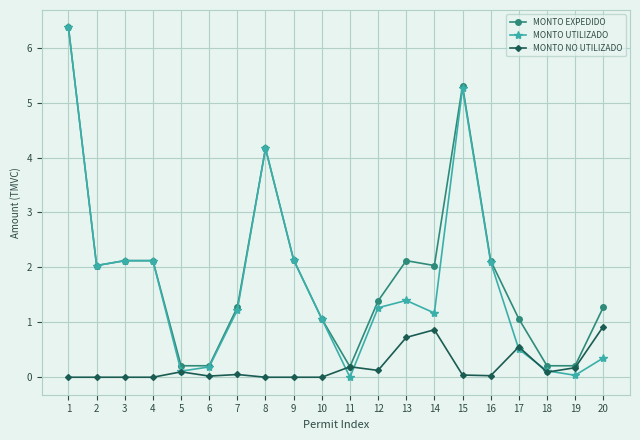

Is it true that MONTO EXPEDIDO equals 6.4 at 1?

True